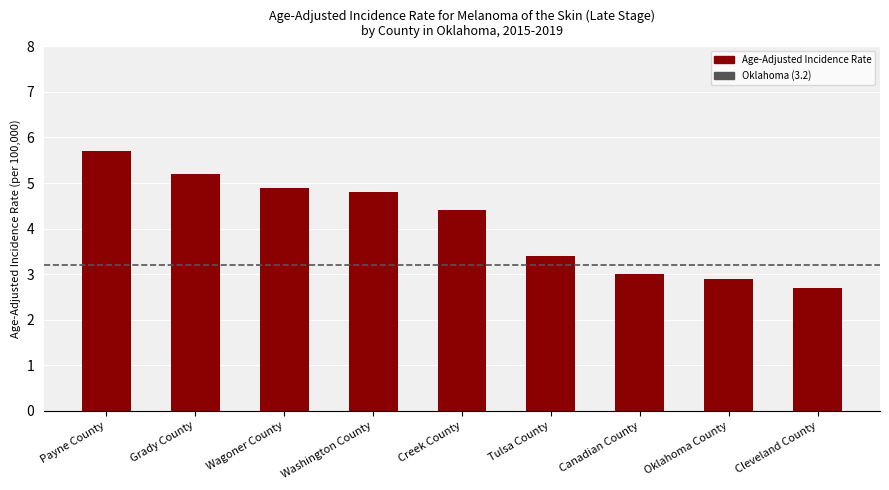

What position from the right is Cleveland County?

1